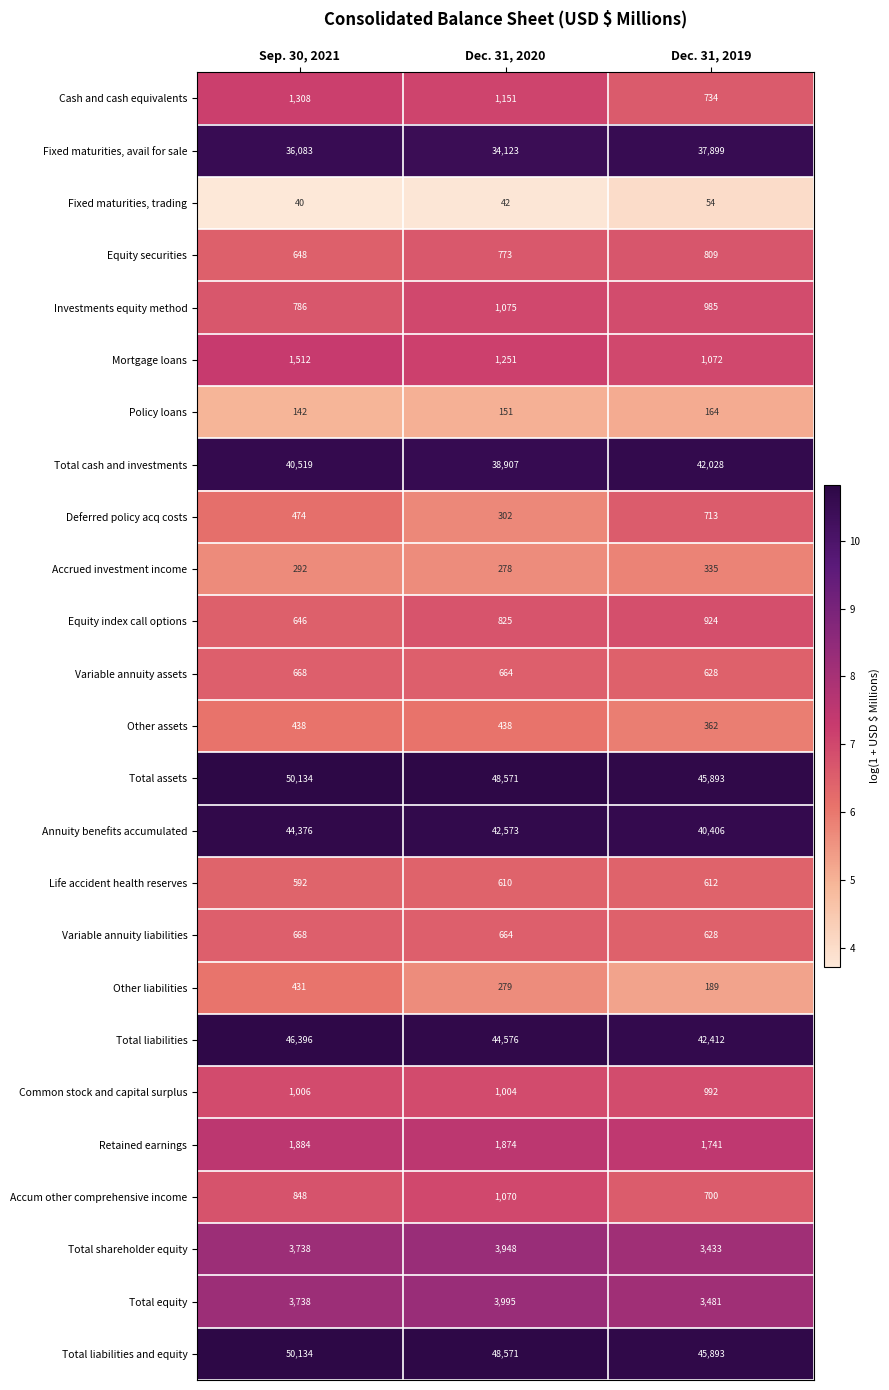

Is it true that Variable annuity liabilities equals 668 at Sep. 30, 2021?

True